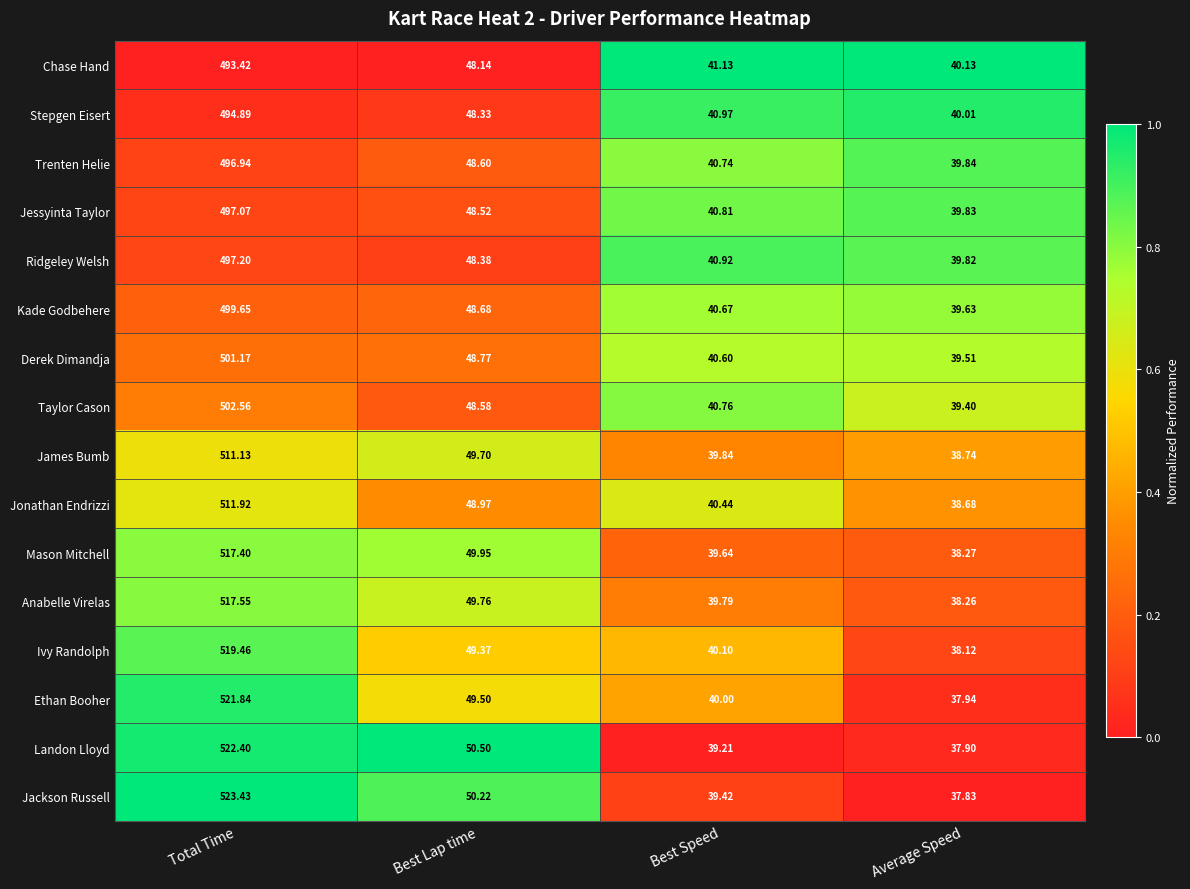

Which series has the largest total across all categories?

Jackson Russell